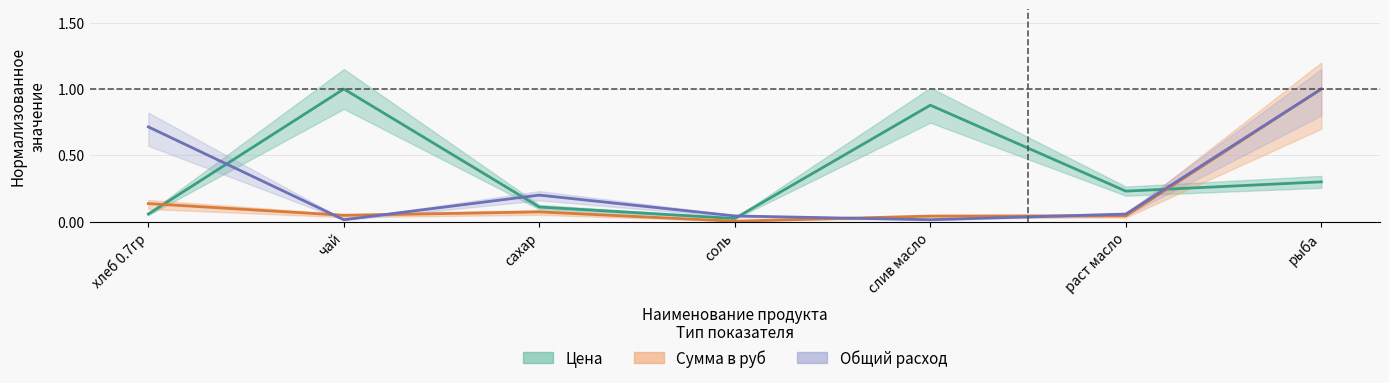

What are all the series names shown in the legend?

Цена, Сумма в руб, Общий расход